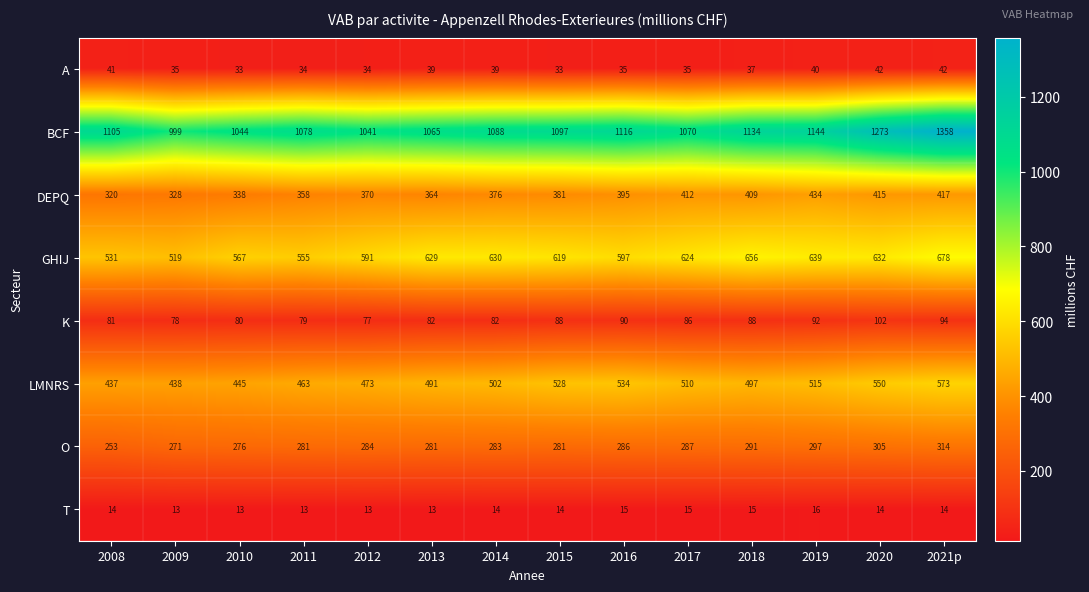

What is the average value of the O series?

285